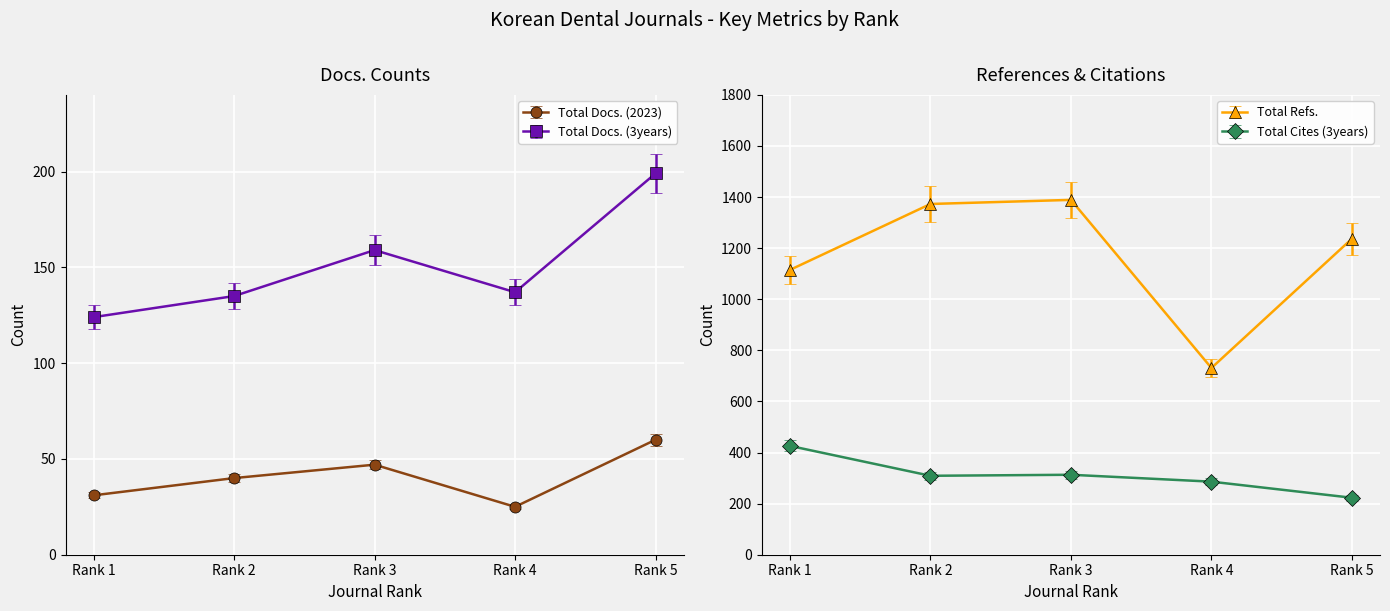

At how many categories does at least one series exceed 1083?

4